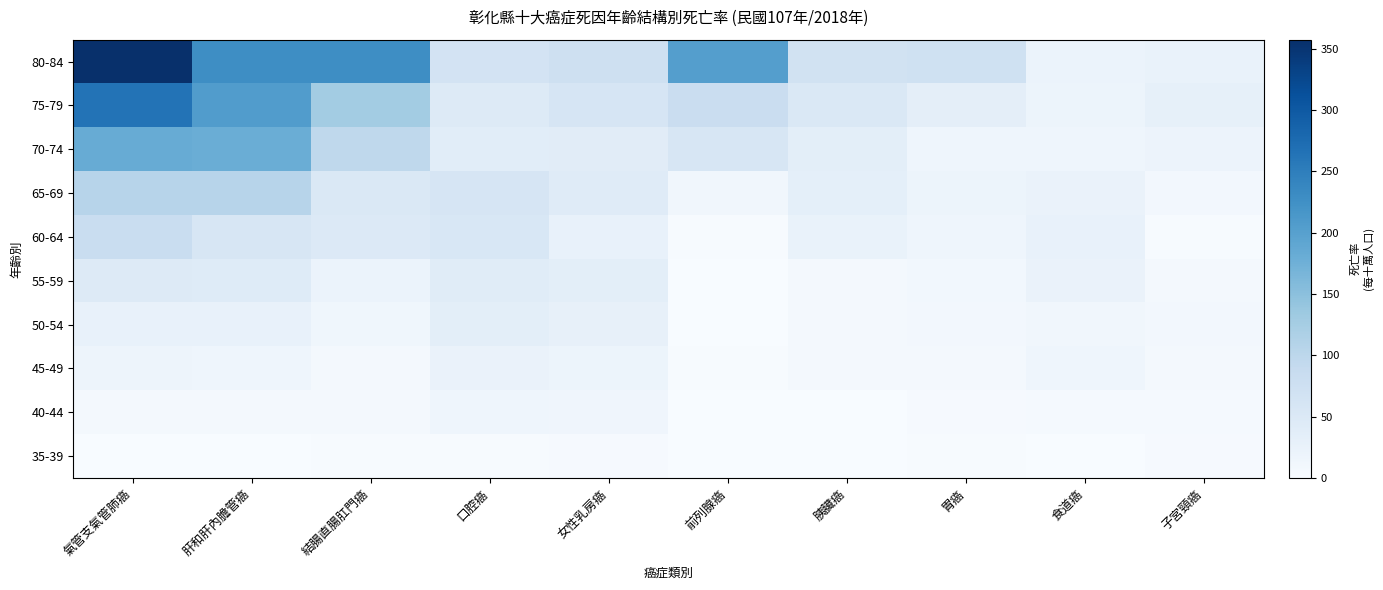

Reading right to left, extract all data points from this chart.

35-39: 子宮頸癌=3.8	食道癌=0.0	胃癌=2.8	胰臟癌=0.0	前列腺癌=0.0	女性乳房癌=3.8	口腔癌=1.9	結腸直腸肛門癌=1.9	肝和肝內膽管癌=0.9	氣管支氣管肺癌=0.9
40-44: 子宮頸癌=4.3	食道癌=5.2	胃癌=3.1	胰臟癌=0.0	前列腺癌=0.0	女性乳房癌=15.0	口腔癌=15.6	結腸直腸肛門癌=7.3	肝和肝內膽管癌=7.3	氣管支氣管肺癌=8.3
45-49: 子宮頸癌=7.0	食道癌=15.8	胃癌=5.6	胰臟癌=5.6	前列腺癌=2.2	女性乳房癌=18.8	口腔癌=23.7	結腸直腸肛門癌=7.9	肝和肝內膽管癌=15.8	氣管支氣管肺癌=16.9
50-54: 子宮頸癌=8.9	食道癌=11.8	胃癌=8.6	胰臟癌=6.4	前列腺癌=0.0	女性乳房癌=29.0	口腔癌=35.4	結腸直腸肛門癌=12.9	肝和肝內膽管癌=27.9	氣管支氣管肺癌=26.8
55-59: 子宮頸癌=6.6	食道癌=23.3	胃癌=10.6	胰臟癌=6.4	前列腺癌=0.0	女性乳房癌=35.1	口腔癌=41.4	結腸直腸肛門癌=22.3	肝和肝內膽管癌=44.5	氣管支氣管肺癌=46.6
60-64: 子宮頸癌=2.5	食道癌=25.5	胃癌=15.8	胰臟癌=24.3	前列腺癌=2.4	女性乳房癌=27.2	口腔癌=54.7	結腸直腸肛門癌=48.6	肝和肝內膽管癌=58.4	氣管支氣管肺癌=82.7
65-69: 子宮頸癌=9.2	食道癌=23.1	胃癌=18.4	胰臟癌=32.3	前列腺癌=12.4	女性乳房癌=42.8	口腔癌=60.0	結腸直腸肛門癌=50.7	肝和肝內膽管癌=106.1	氣管支氣管肺癌=106.1
70-74: 子宮頸癌=19.8	食道癌=15.4	胃癌=15.4	胰臟癌=35.9	前列腺癌=58.5	女性乳房癌=39.7	口腔癌=38.5	結腸直腸肛門癌=97.5	肝和肝內膽管癌=179.7	氣管支氣管肺癌=182.2
75-79: 子宮頸癌=29.8	食道癌=18.7	胃癌=34.8	胰臟癌=50.8	前列腺癌=81.2	女性乳房癌=59.5	口腔癌=45.5	結腸直腸肛門癌=128.4	肝和肝內膽管癌=205.9	氣管支氣管肺癌=264.7
80-84: 子宮頸癌=24.7	食道癌=21.4	胃癌=71.5	胰臟癌=67.9	前列腺癌=203.4	女性乳房癌=74.2	口腔癌=64.3	結腸直腸肛門癌=228.7	肝和肝內膽管癌=228.7	氣管支氣管肺癌=357.4